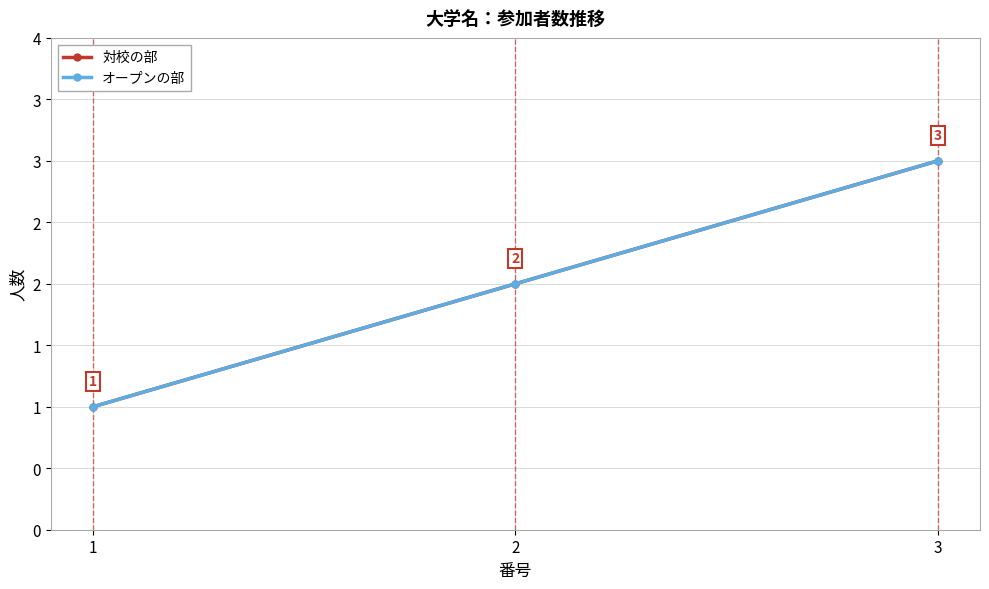

Does the chart have visible grid lines?

Yes